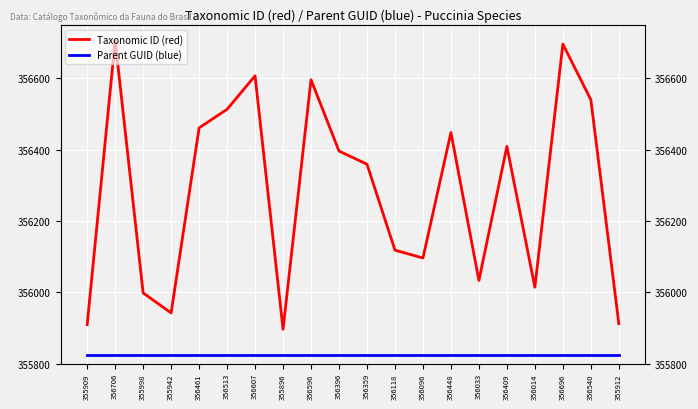

List the series in order of their overall mean, highest first.

Taxonomic ID (red), Parent GUID (blue)